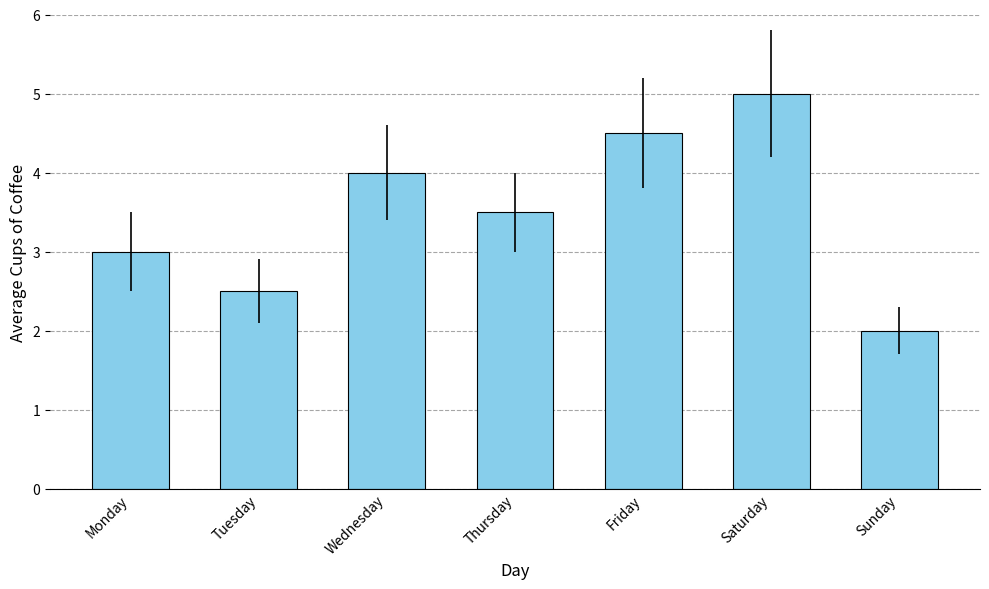

What is the smallest value displayed?

2.0